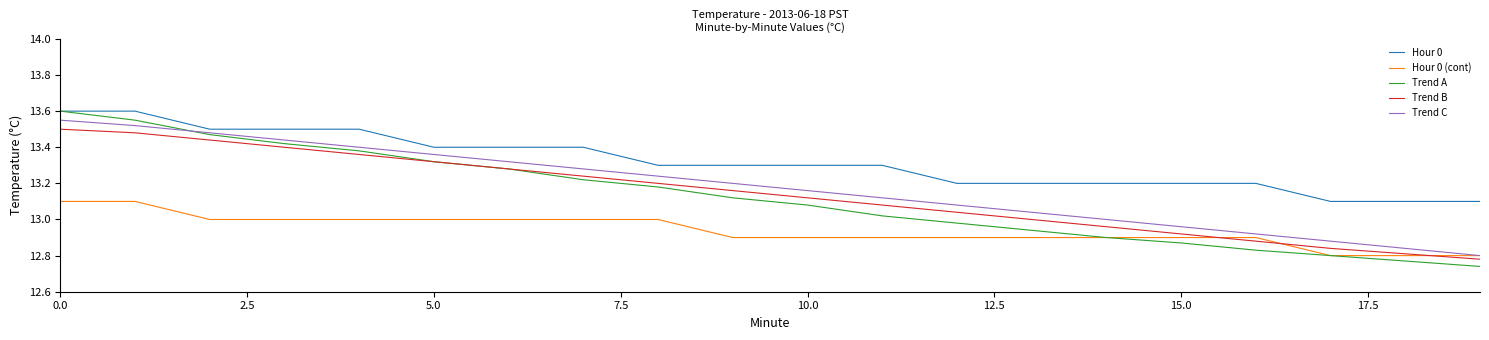

Which series has the widest spread of values?

Trend A